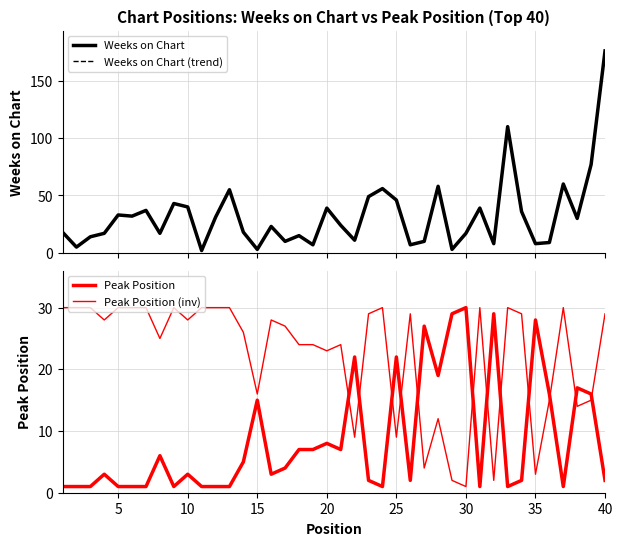

How many times do Weeks on Chart (trend) and Peak Position cross each other?

12